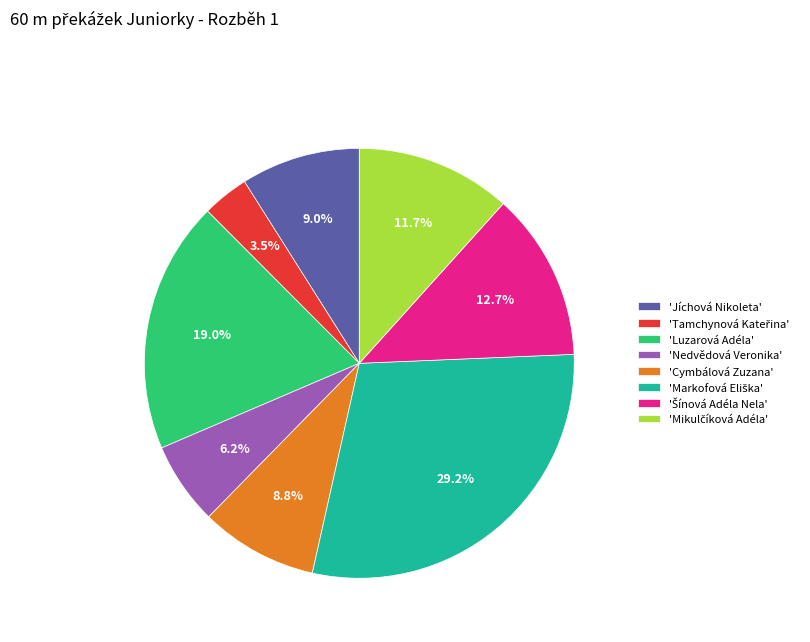

Does 'Jíchová Nikoleta' account for over 50% of the chart?

No